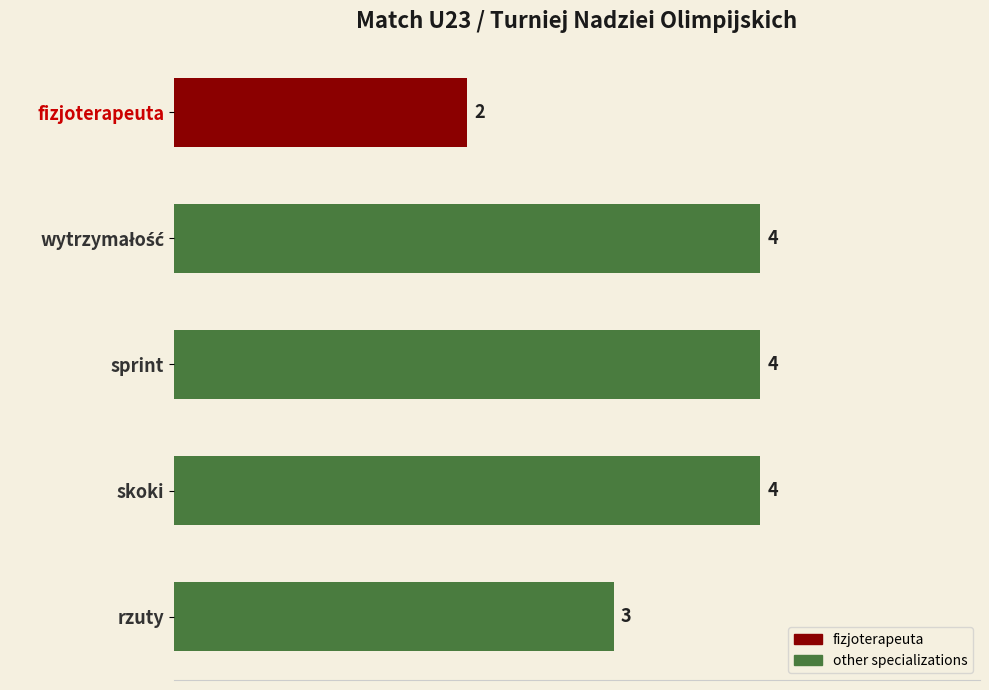

Count the values in the range 3 to 4.

4